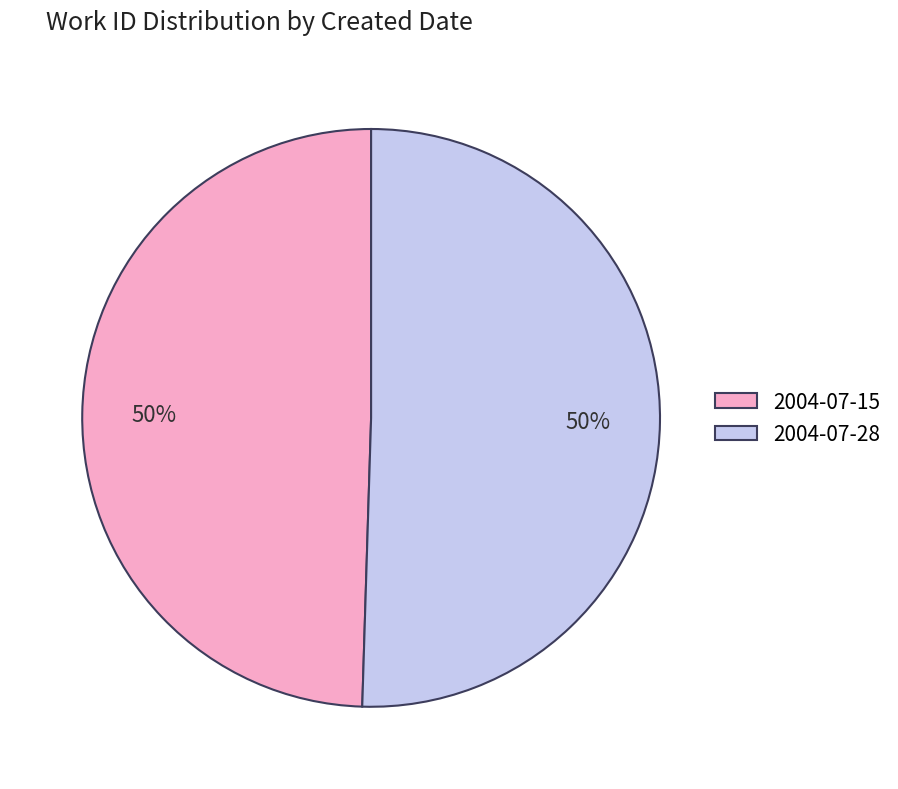

What is the ratio of the value at 2004-07-15 to the value at 2004-07-28?

1.0